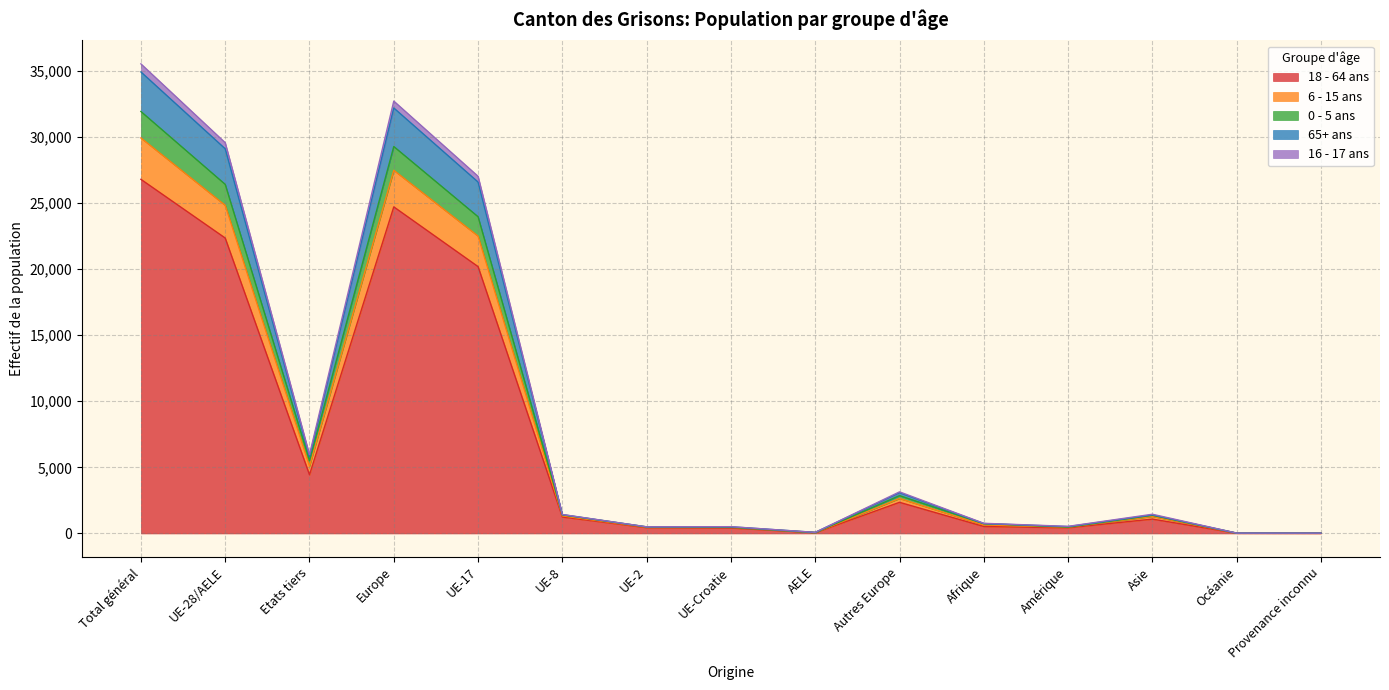

At which label does 18 - 64 ans reach its peak?

Total général